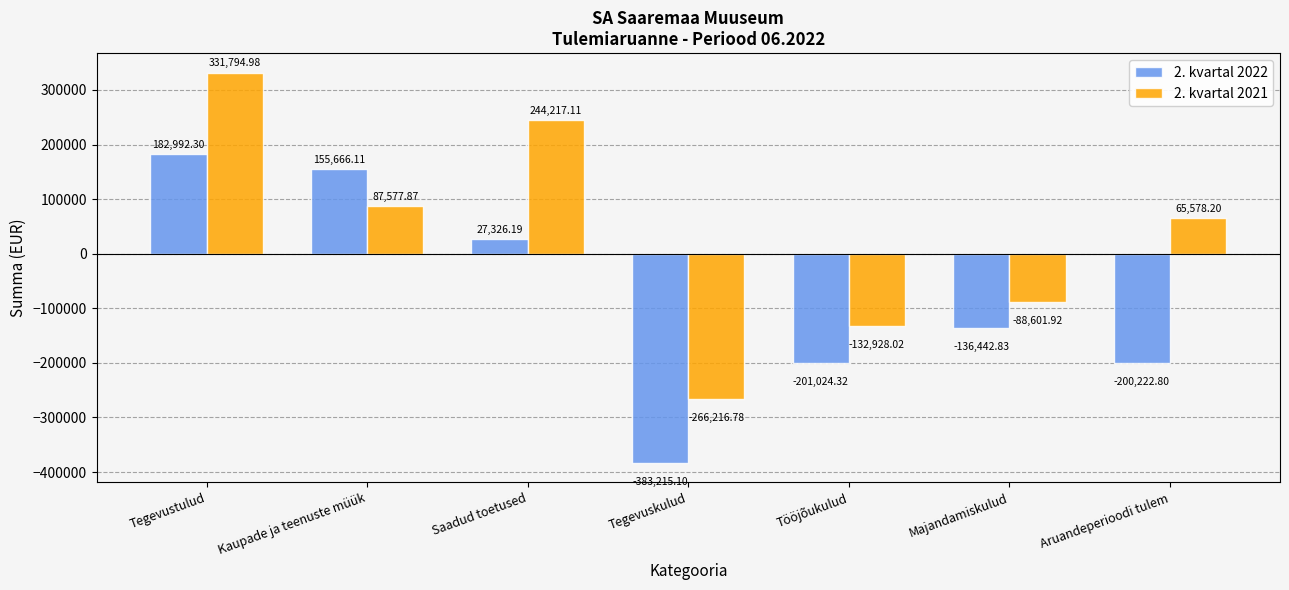

What is the average value of the 2. kvartal 2021 series?

34488.8